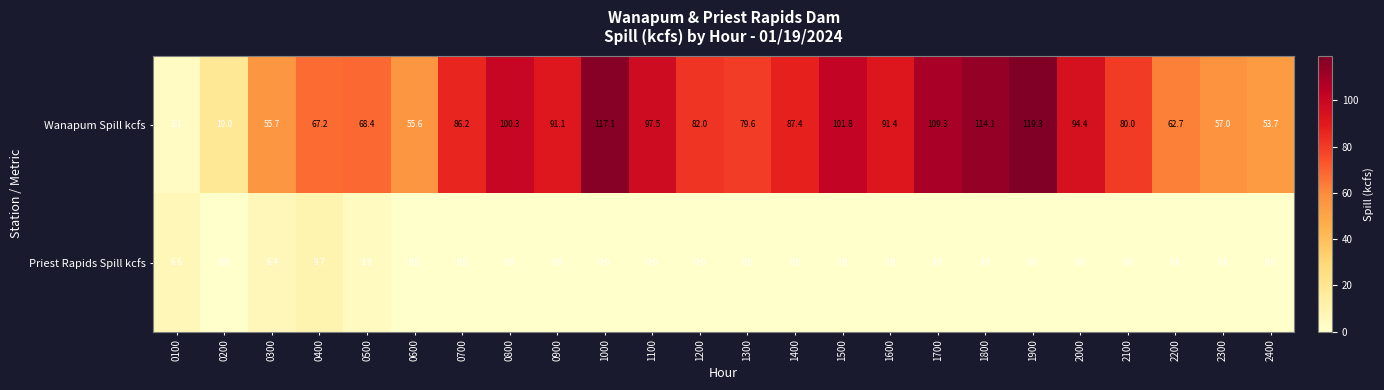

What is the difference between the highest and lowest values at 0500?

64.5